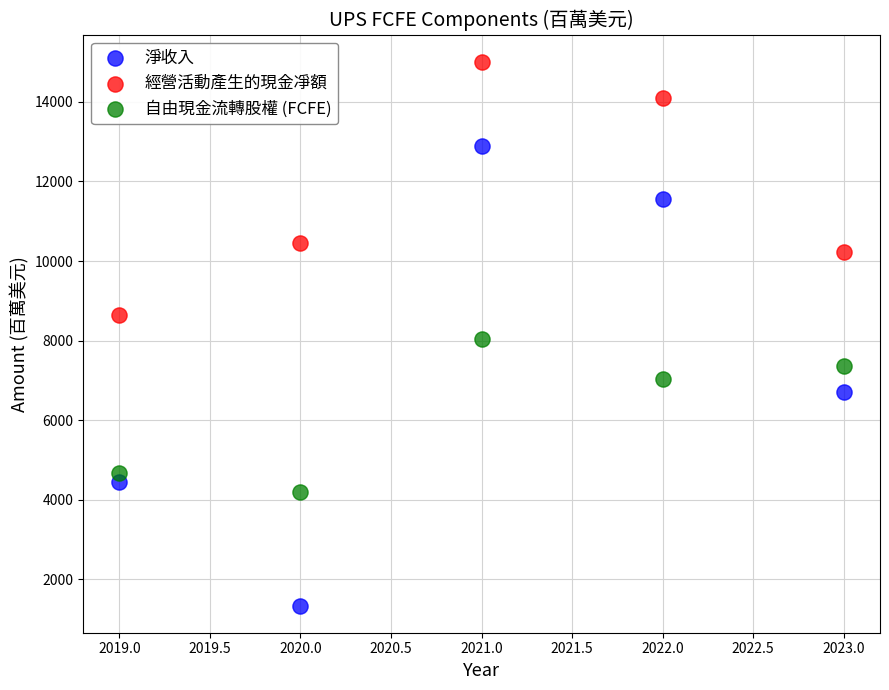

What are all the series names shown in the legend?

淨收入, 經營活動產生的現金凈額, 自由現金流轉股權 (FCFE)